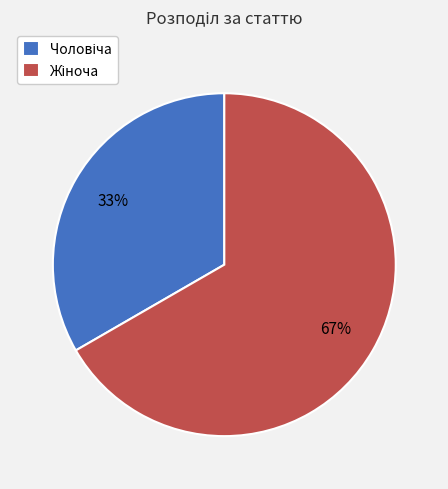

Does any single category account for the majority?

Yes